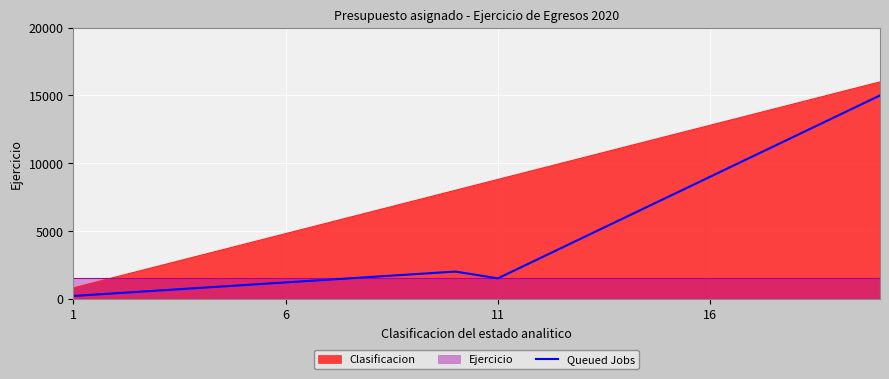

True or false: Clasificacion and Queued Jobs cross at least once.

False